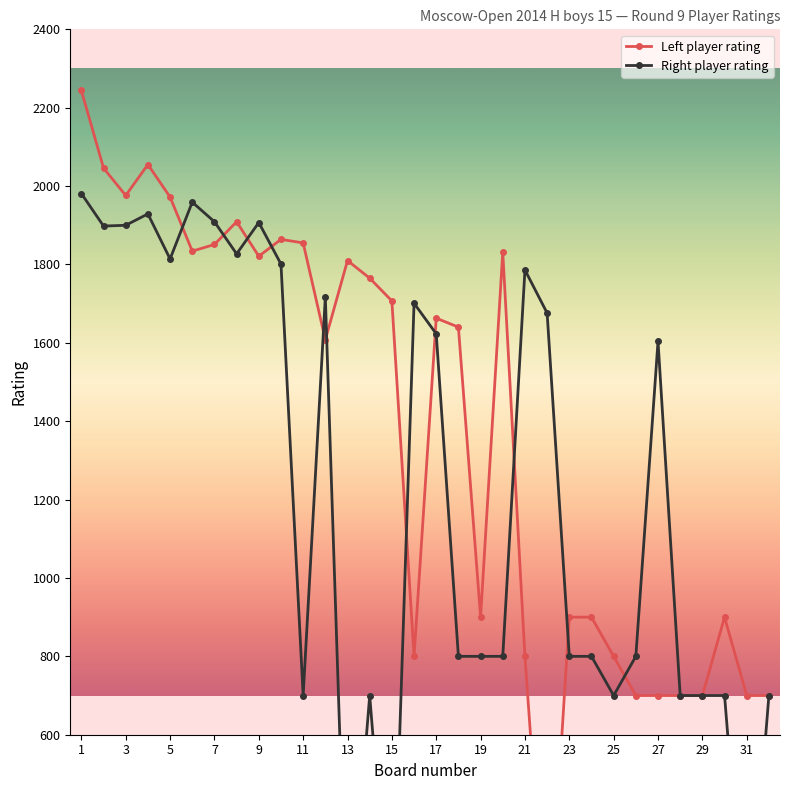

Rank the series by their maximum value, from lowest to highest.

Right player rating, Left player rating